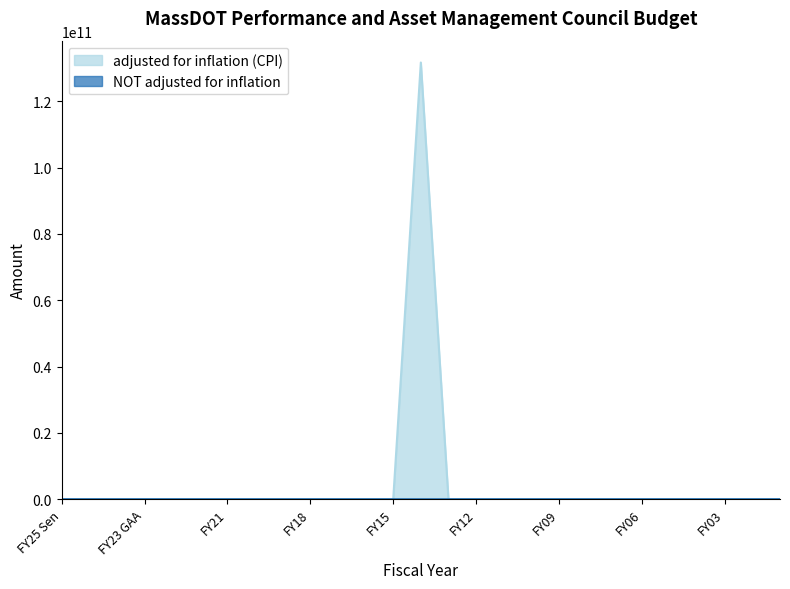

Which series has the largest total across all categories?

adjusted for inflation (CPI)